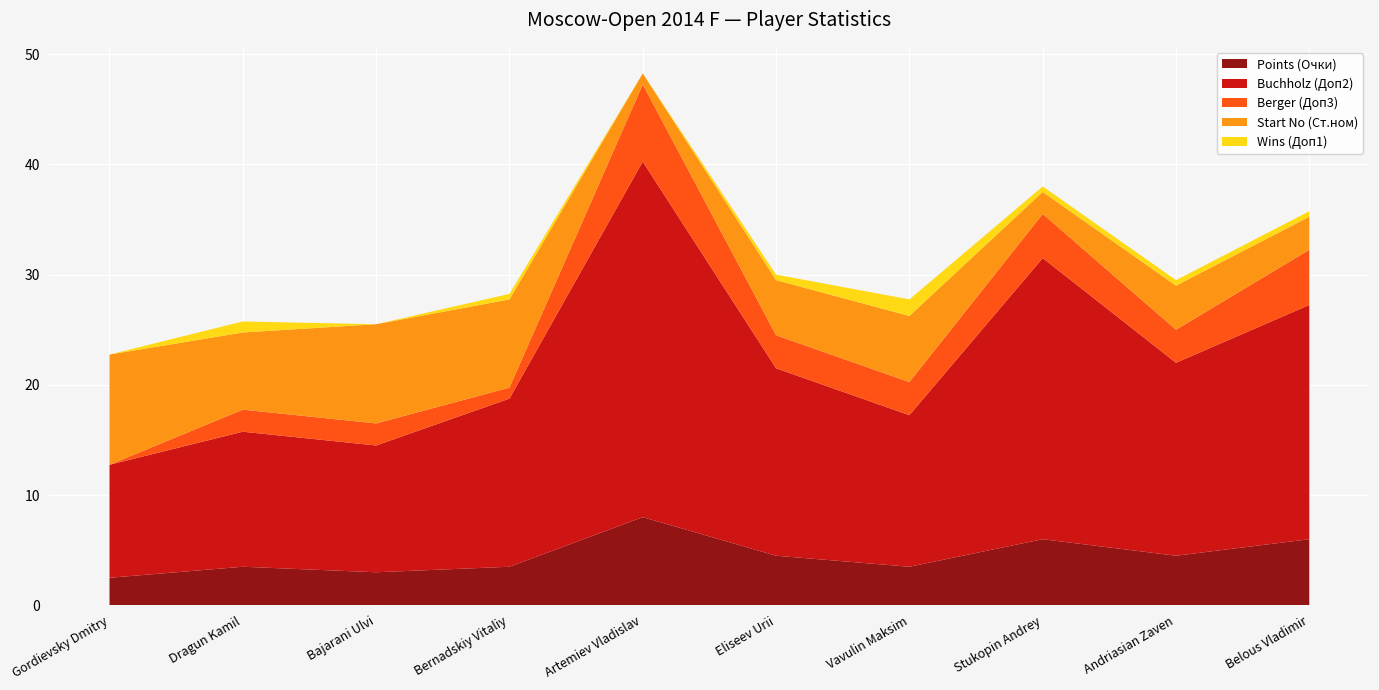

Reading left to right, extract all data points from this chart.

Points (Очки): Gordievsky Dmitry=2.5	Dragun Kamil=3.5	Bajarani Ulvi=3.0	Bernadskiy Vitaliy=3.5	Artemiev Vladislav=8.0	Eliseev Urii=4.5	Vavulin Maksim=3.5	Stukopin Andrey=6.0	Andriasian Zaven=4.5	Belous Vladimir=6.0
Buchholz (Доп2): Gordievsky Dmitry=10.2	Dragun Kamil=12.2	Bajarani Ulvi=11.5	Bernadskiy Vitaliy=15.2	Artemiev Vladislav=32.2	Eliseev Urii=17.0	Vavulin Maksim=13.8	Stukopin Andrey=25.5	Andriasian Zaven=17.5	Belous Vladimir=21.2
Berger (Доп3): Gordievsky Dmitry=0.0	Dragun Kamil=2.0	Bajarani Ulvi=2.0	Bernadskiy Vitaliy=1.0	Artemiev Vladislav=7.0	Eliseev Urii=3.0	Vavulin Maksim=3.0	Stukopin Andrey=4.0	Andriasian Zaven=3.0	Belous Vladimir=5.0
Start No (Ст.ном): Gordievsky Dmitry=10.0	Dragun Kamil=7.0	Bajarani Ulvi=9.0	Bernadskiy Vitaliy=8.0	Artemiev Vladislav=1.0	Eliseev Urii=5.0	Vavulin Maksim=6.0	Stukopin Andrey=2.0	Andriasian Zaven=4.0	Belous Vladimir=3.0
Wins (Доп1): Gordievsky Dmitry=0.0	Dragun Kamil=1.0	Bajarani Ulvi=0.0	Bernadskiy Vitaliy=0.5	Artemiev Vladislav=0.0	Eliseev Urii=0.5	Vavulin Maksim=1.5	Stukopin Andrey=0.5	Andriasian Zaven=0.5	Belous Vladimir=0.5